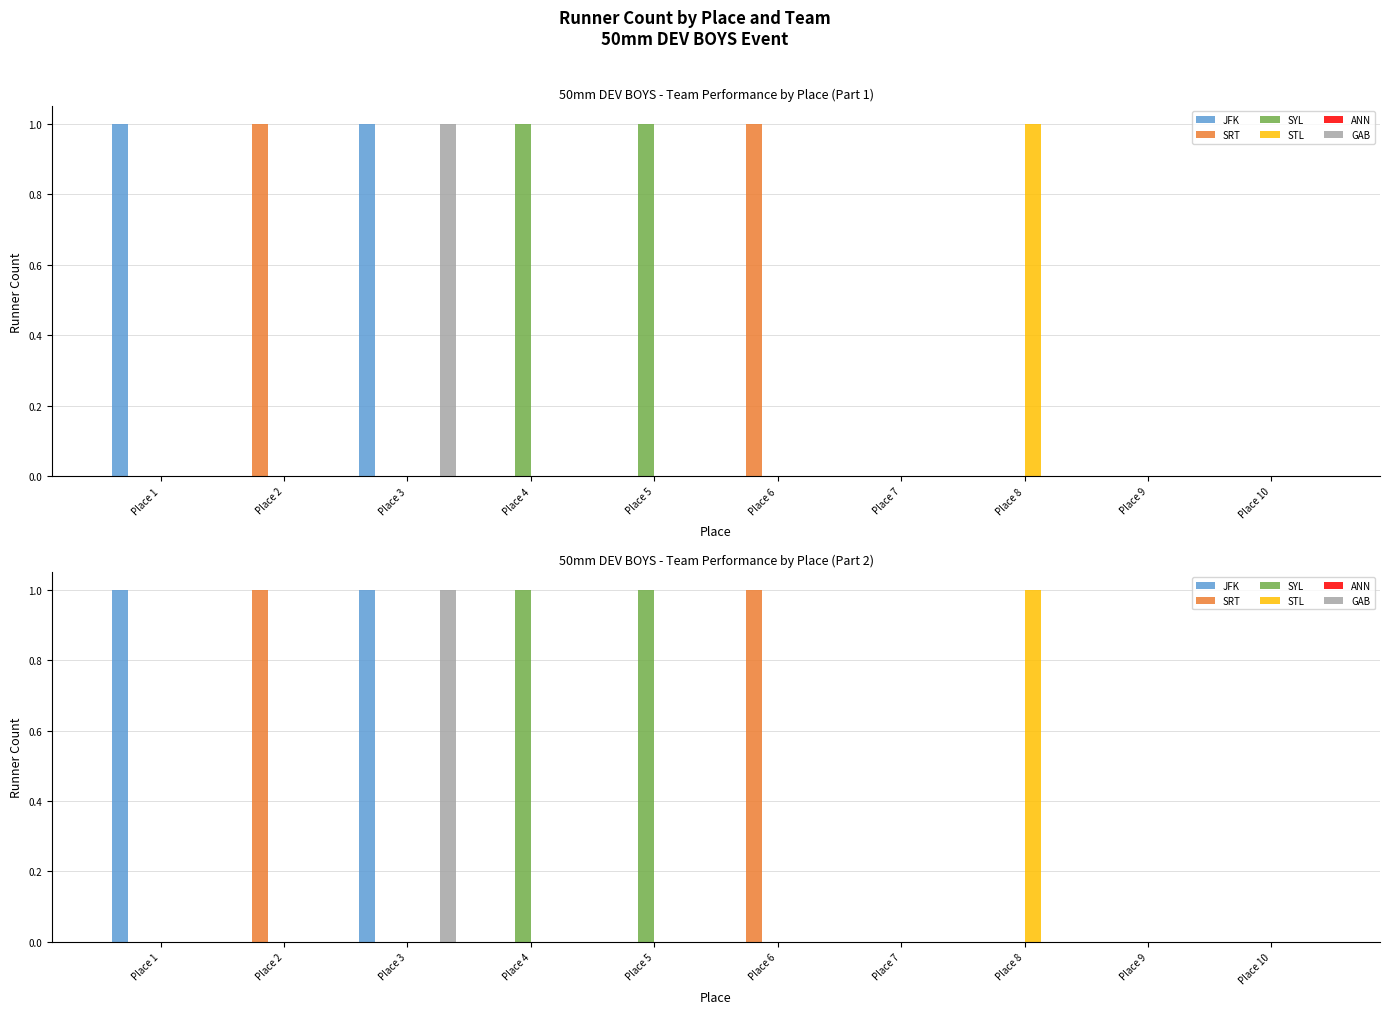

Between Place 5 and Place 7, which series saw the biggest shift?

SYL